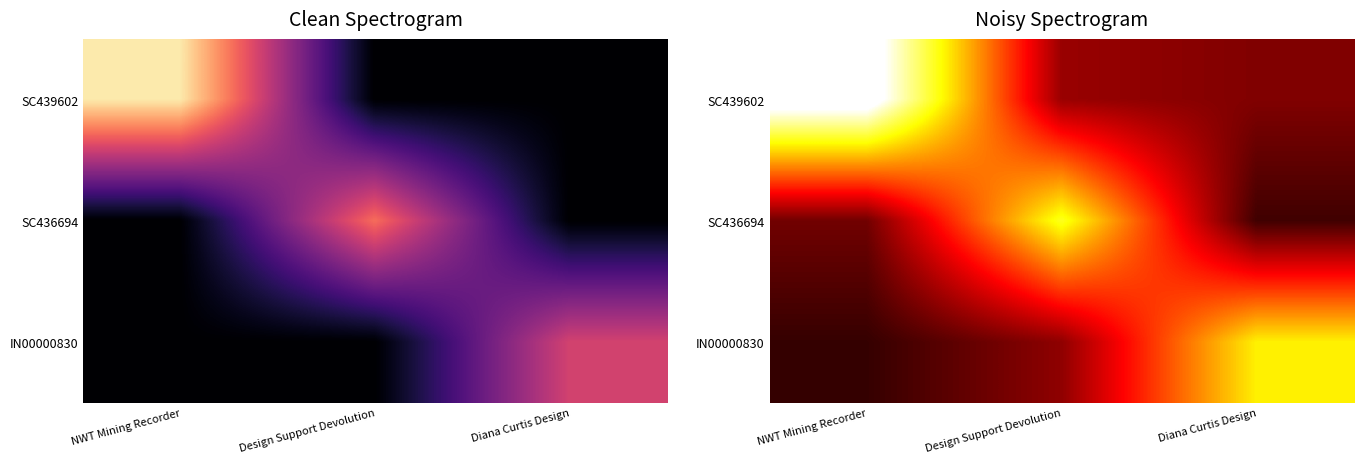

Count the number of categories in the chart.

3